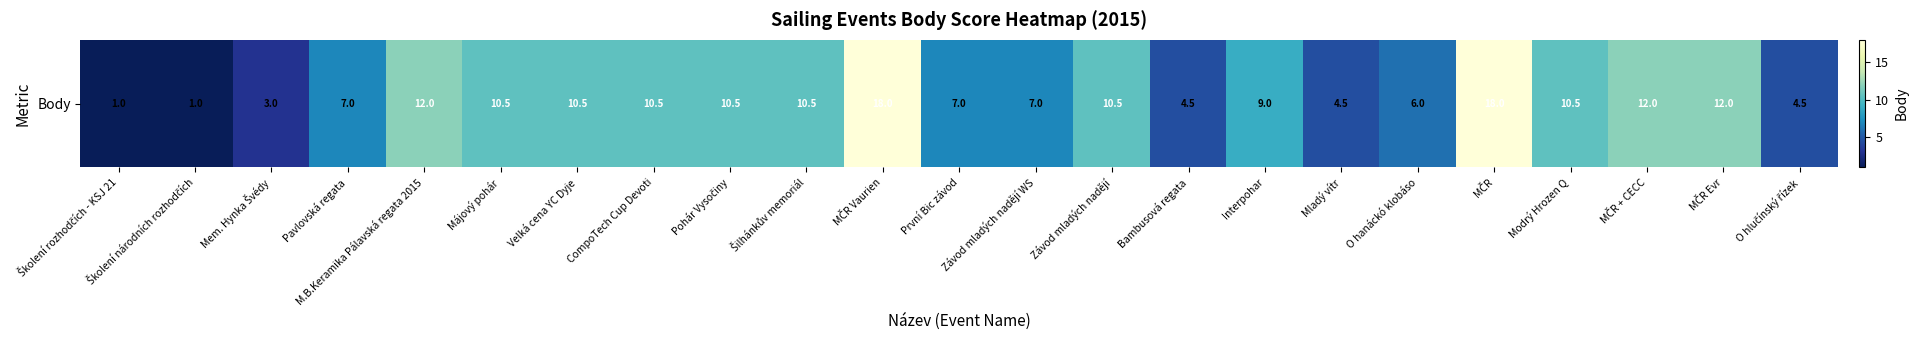

The chart shows a value of 12.0 at MČR + CECC. True or false?

True